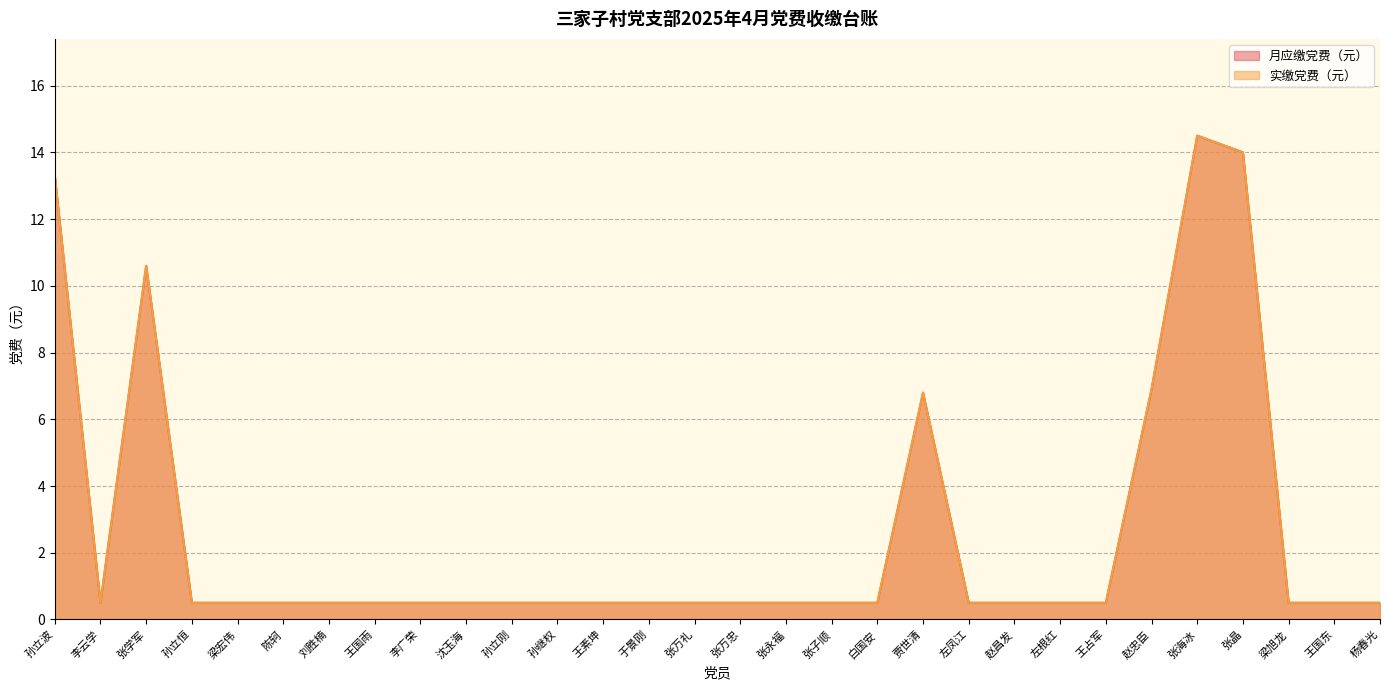

The 月应缴党费（元） series shows 0.5 at 于景刚. True or false?

True